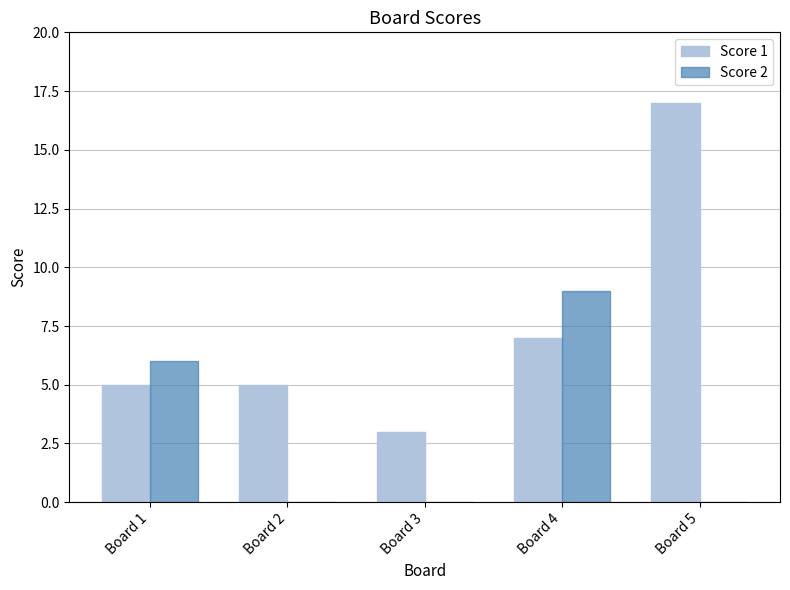

Which series has the largest total across all categories?

Score 1